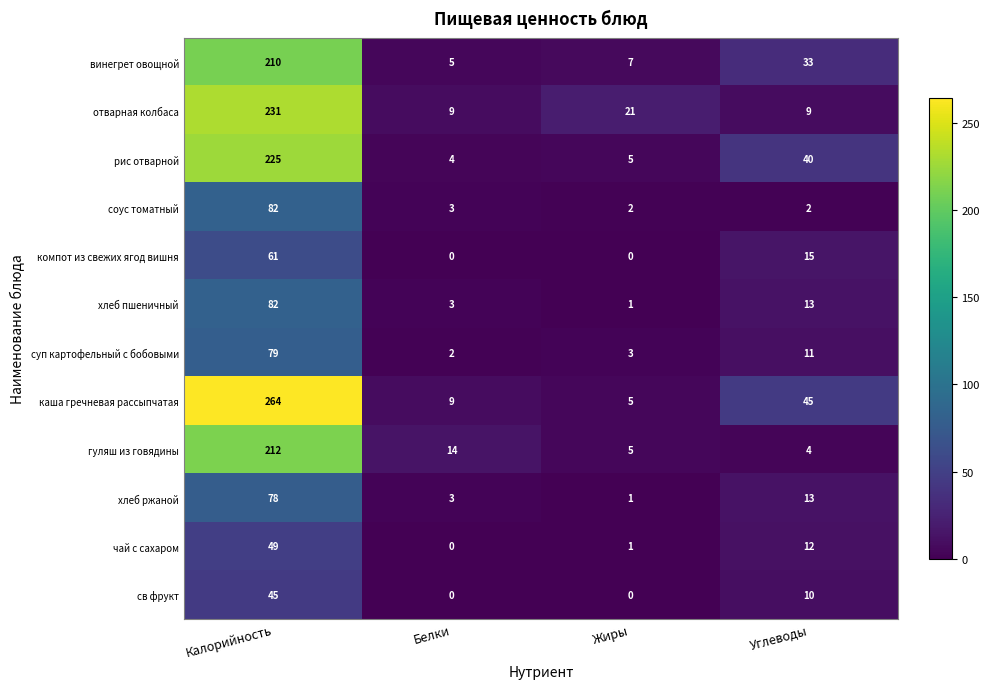

Between Жиры and Углеводы, which series saw the biggest shift?

каша гречневая рассыпчатая